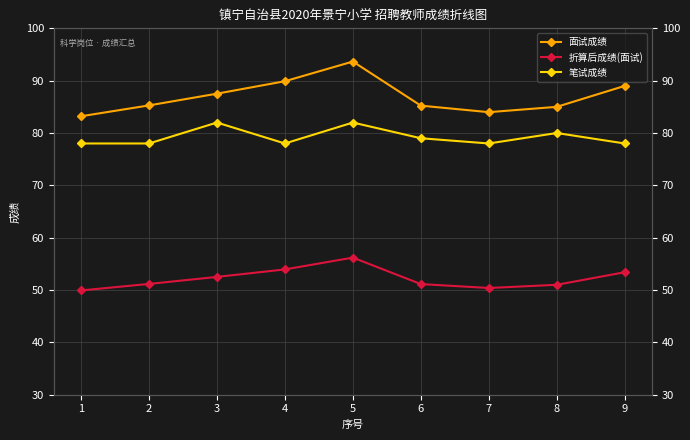

At which category does 笔试成绩 reach its first local valley?

4